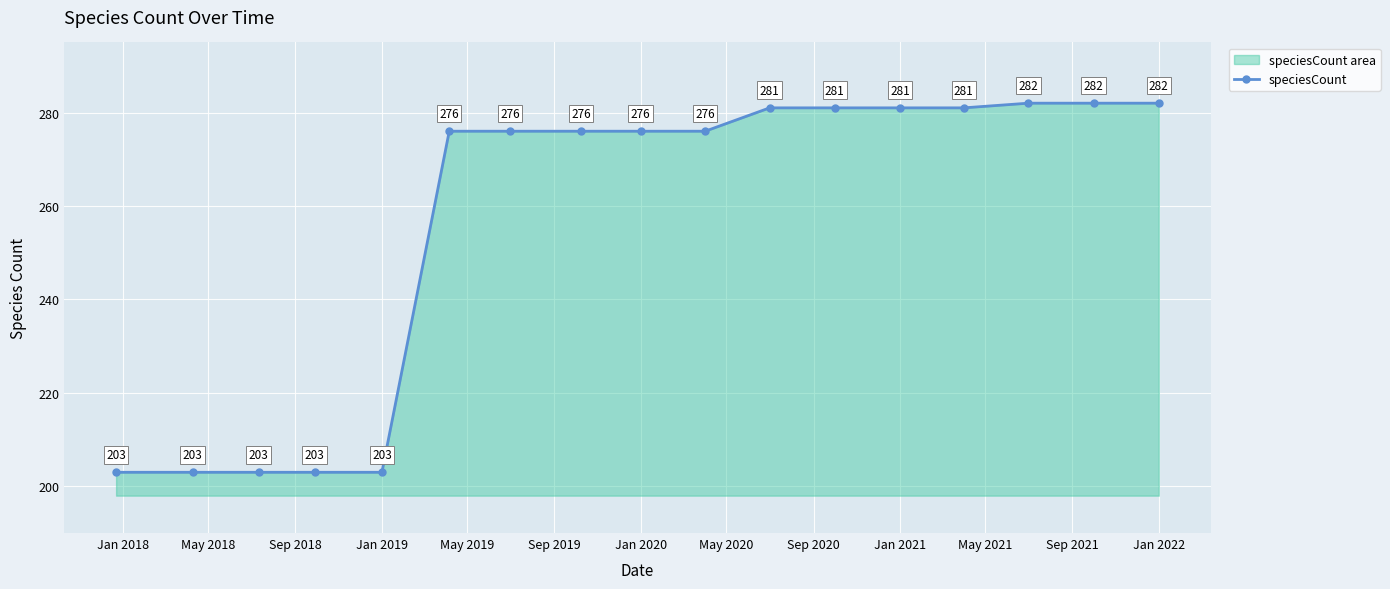

What is the minimum value shown in the chart?

203